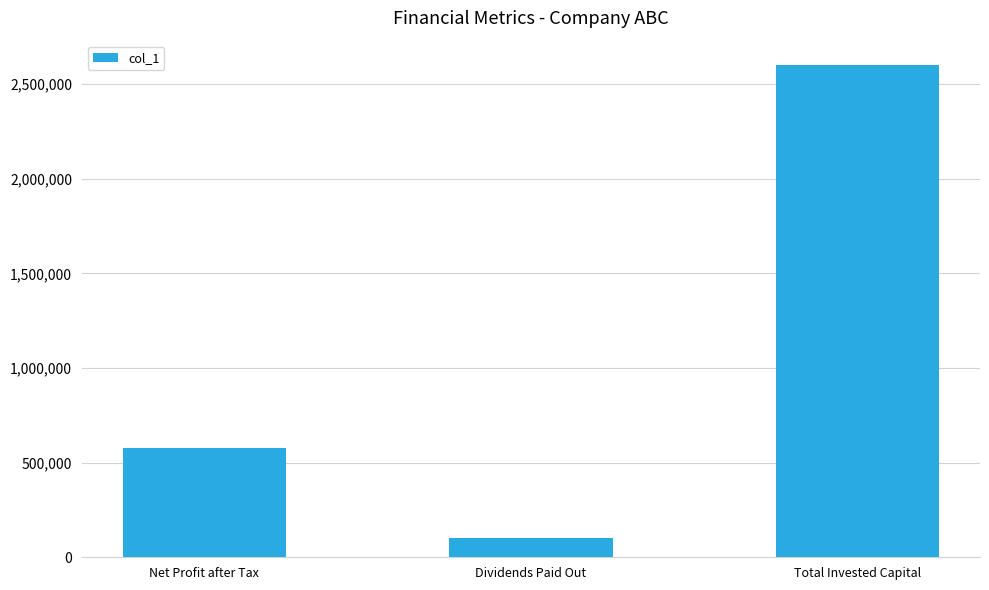

List the labels in order of value, largest first.

Total Invested Capital, Net Profit after Tax, Dividends Paid Out